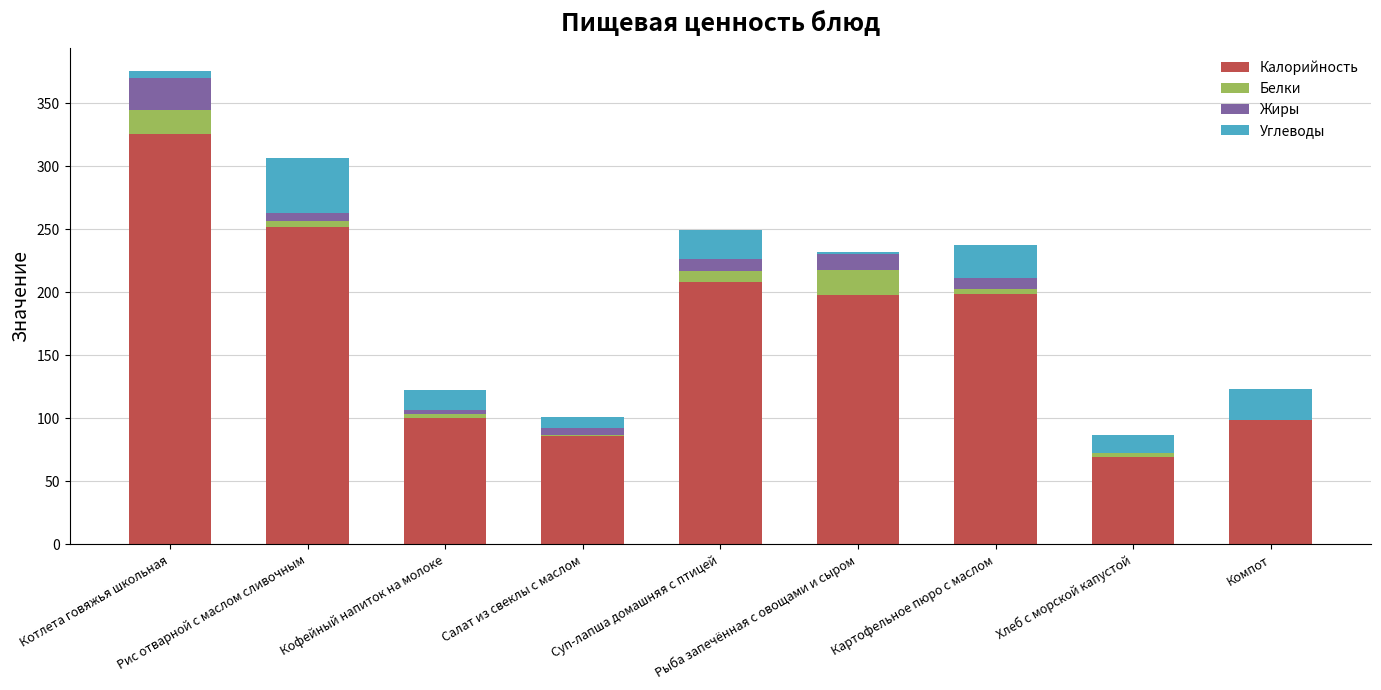

What is the highest value of the Калорийность series?

325.8